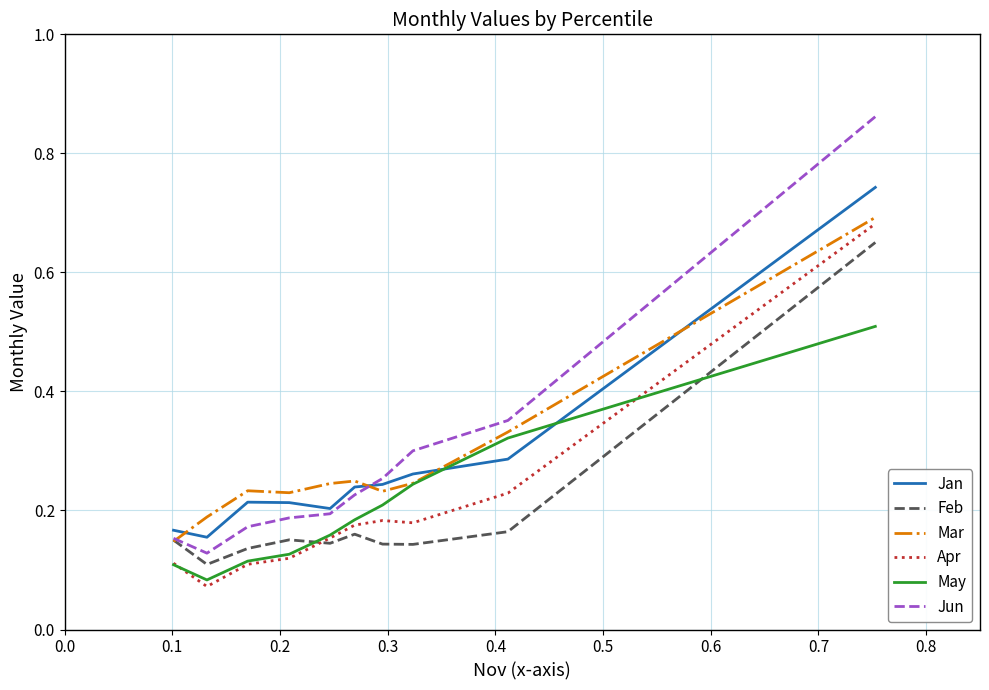

Count the number of data series in this chart.

6